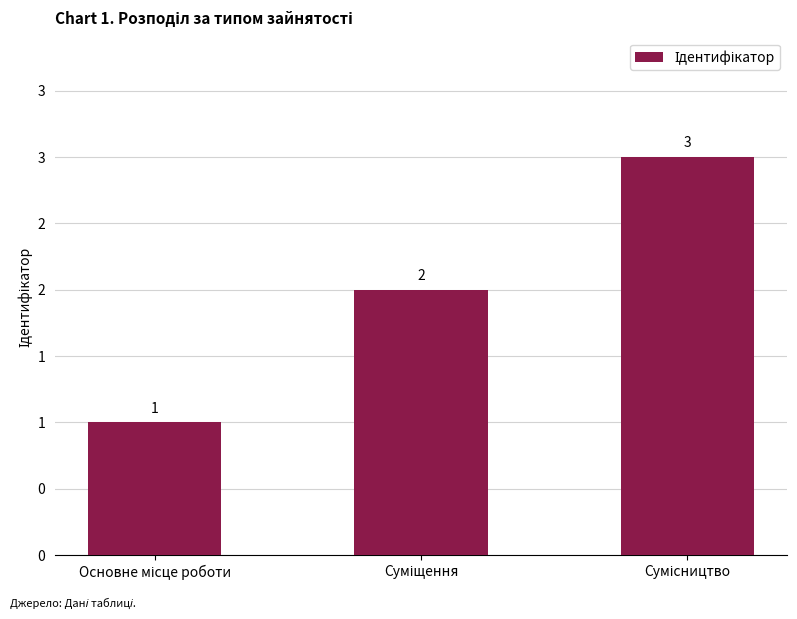

What is the ratio of the value at Основне місце роботи to the value at Сумісництво?

0.3